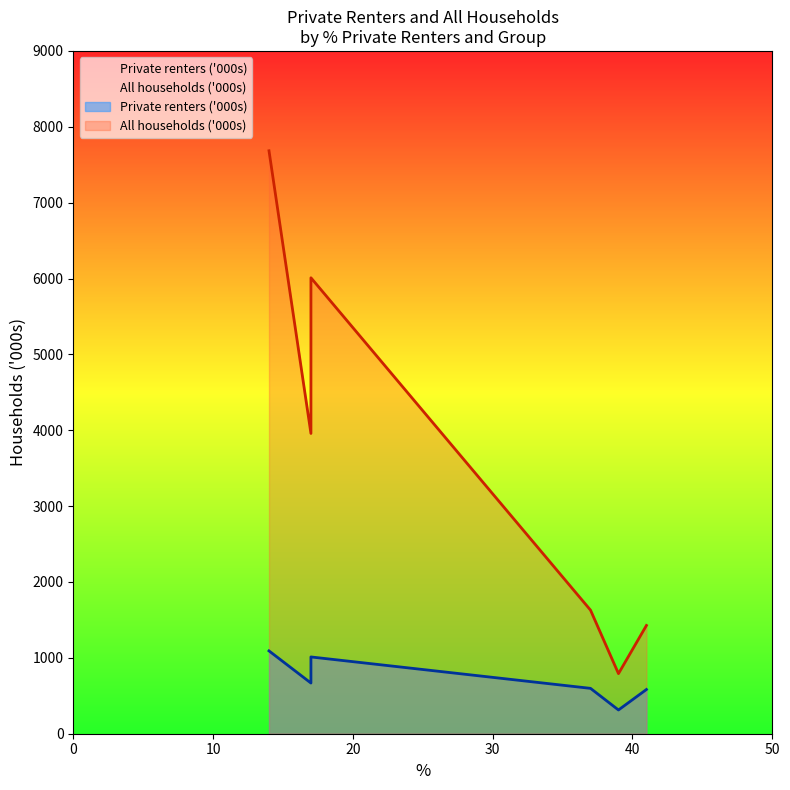

At which category is the sum across all series the highest?

14